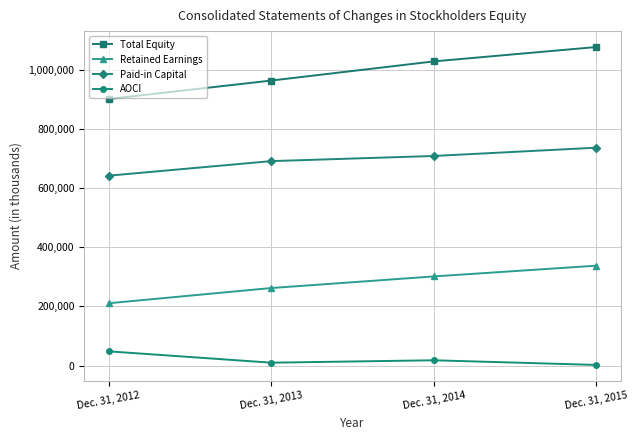

What is the minimum value shown in the chart?

1989